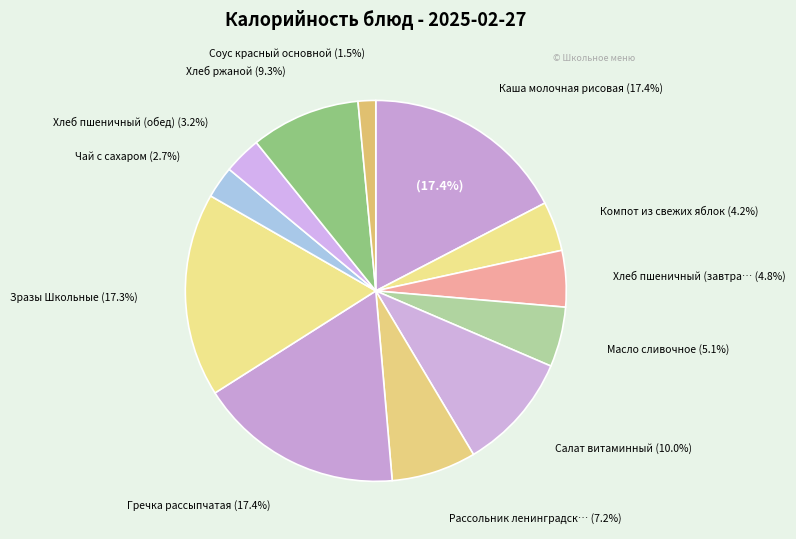

To the nearest percent, what percentage of the pie is Хлеб ржаной?

9%